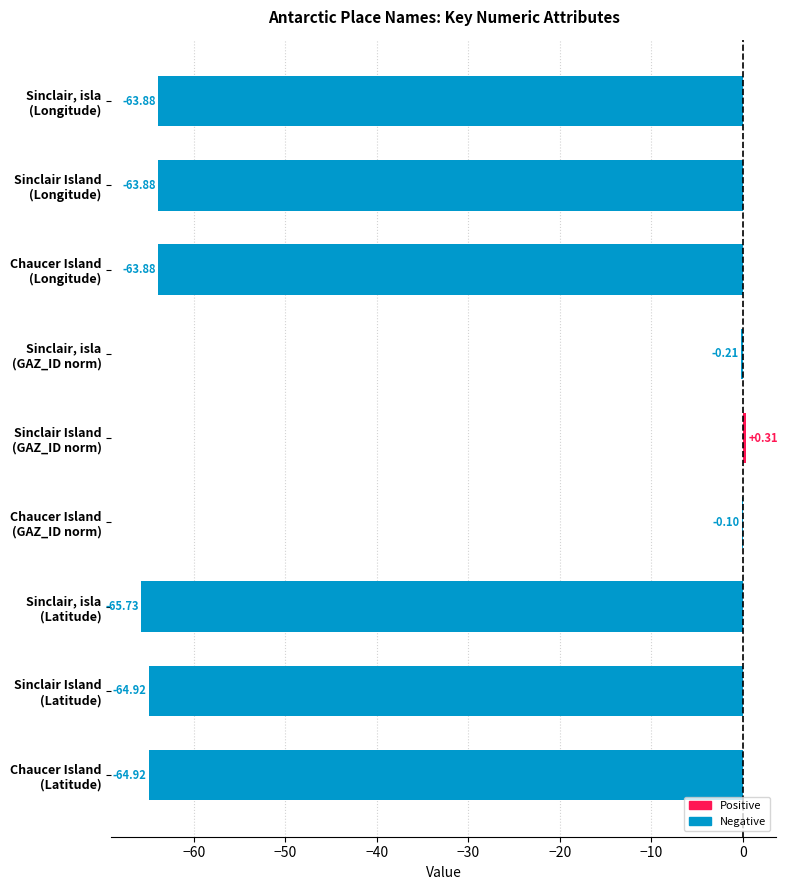

What is the sum of all values?

-387.2